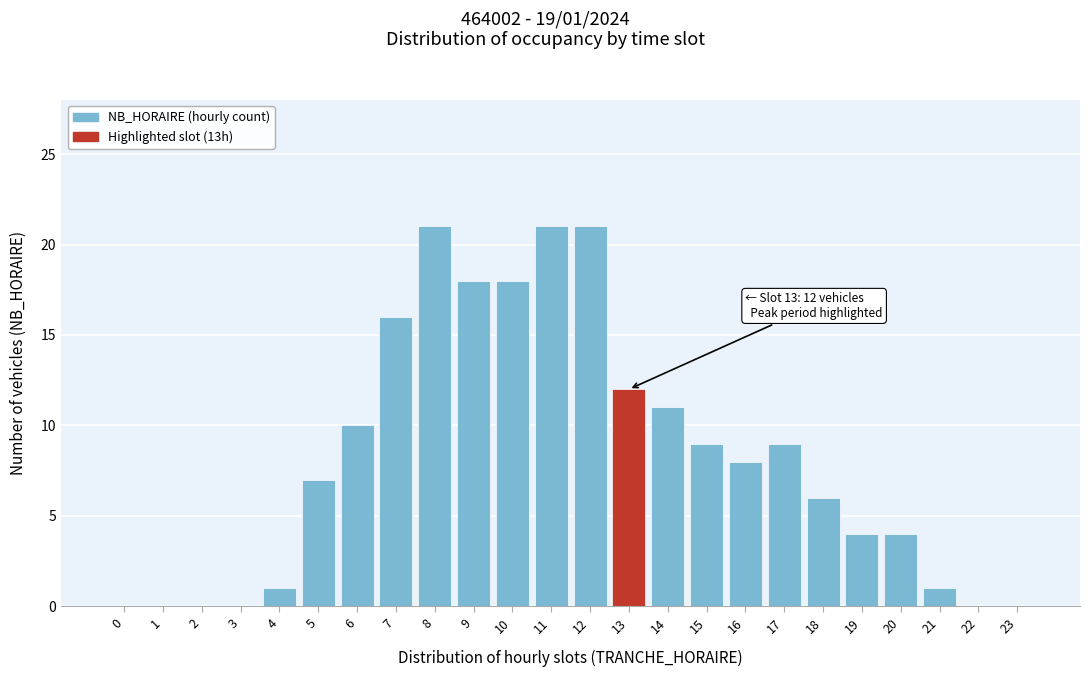

Reading left to right, transcribe all the data shown in this chart.

0=0	1=0	2=0	3=0	4=1	5=7	6=10	7=16	8=21	9=18	10=18	11=21	12=21	13=12	14=11	15=9	16=8	17=9	18=6	19=4	20=4	21=1	22=0	23=0